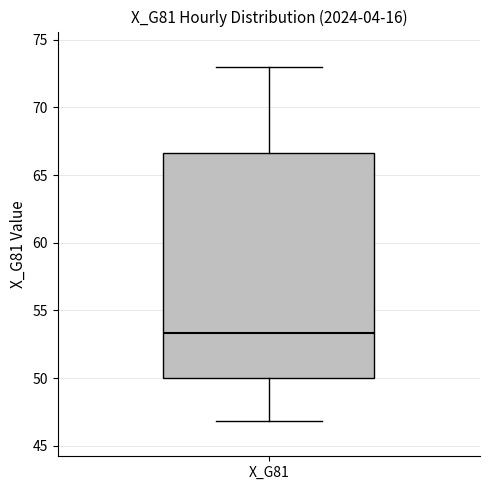

Read this box plot against the y-axis: the position of the median line, the range covered by the box, and the ends of both whiskers. The values are not printed on the chart, so give them approximately, as read against the axis.

median 53.5, box 50.0 to 66.5, whiskers 47.0 to 73.0